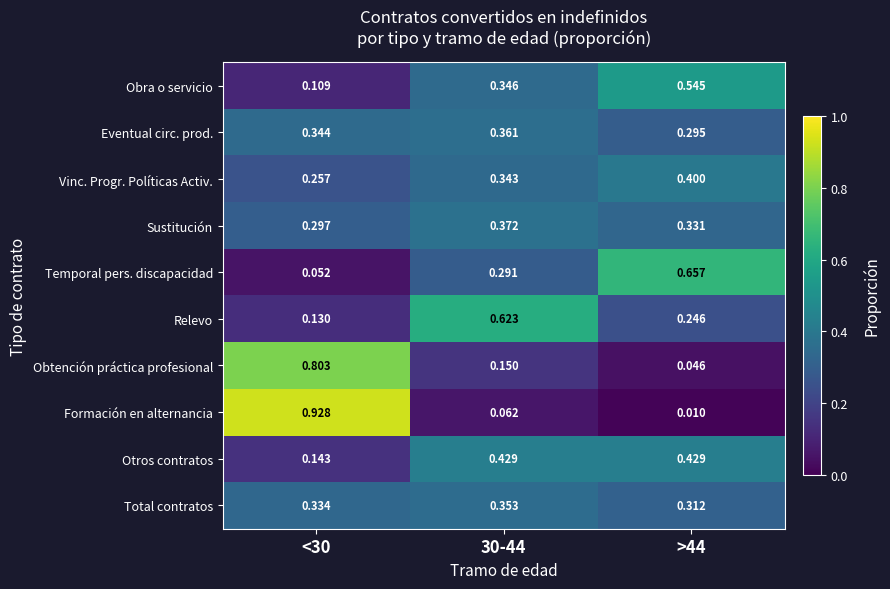

How many series are shown in this chart?

10